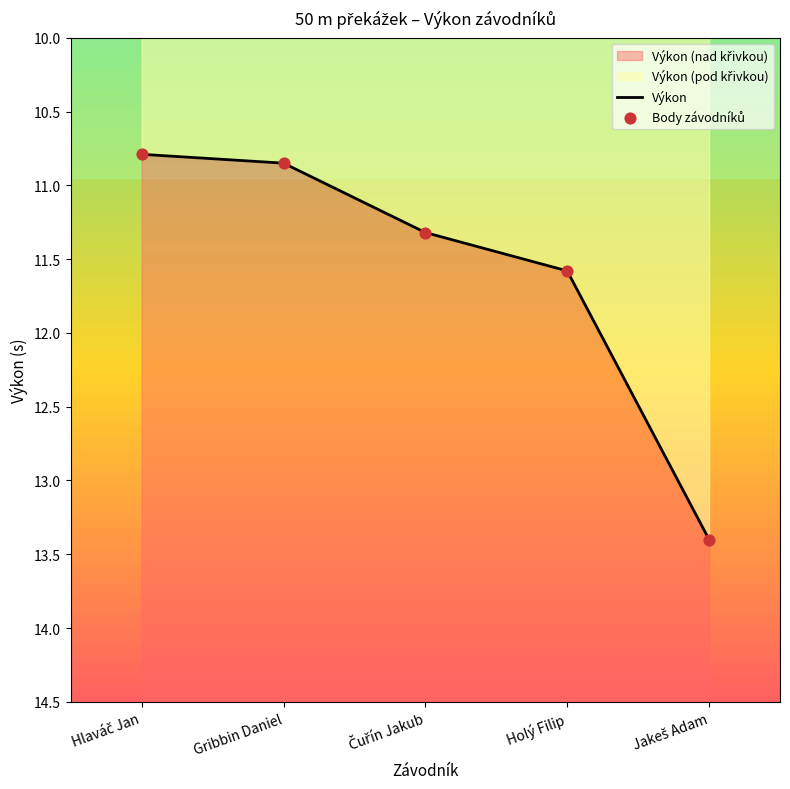

Which series reaches the minimum Y coordinate?

Výkon